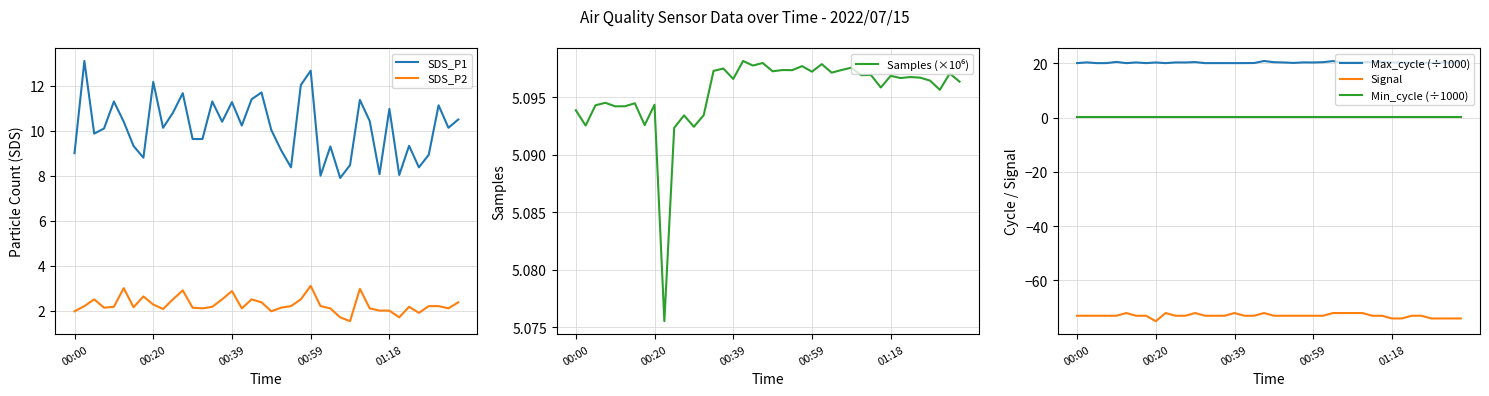

Count the number of data series in this chart.

6